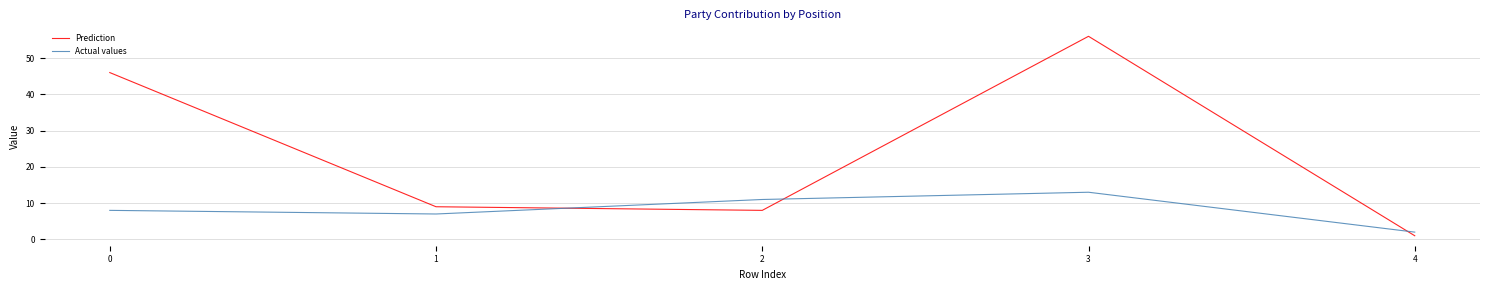

What is the total value across all series at 1?

16